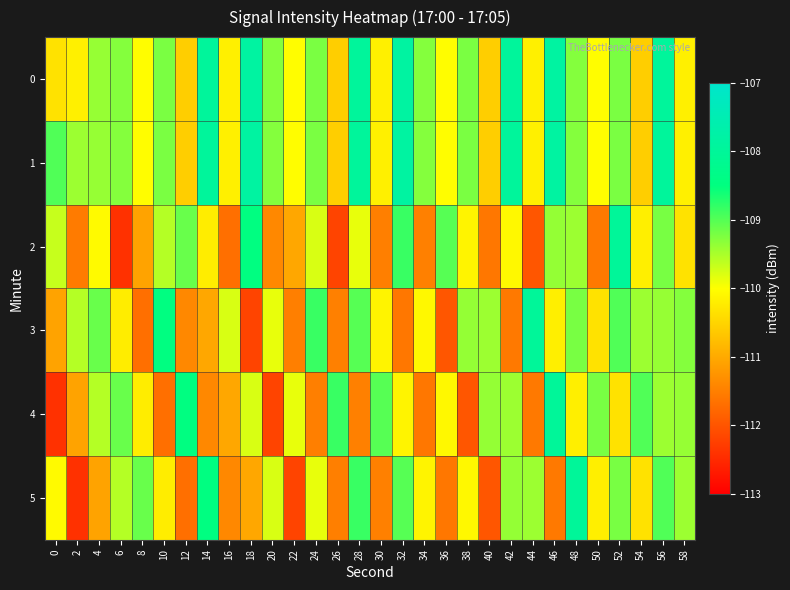

Which has a higher value, 0 or 52?

52